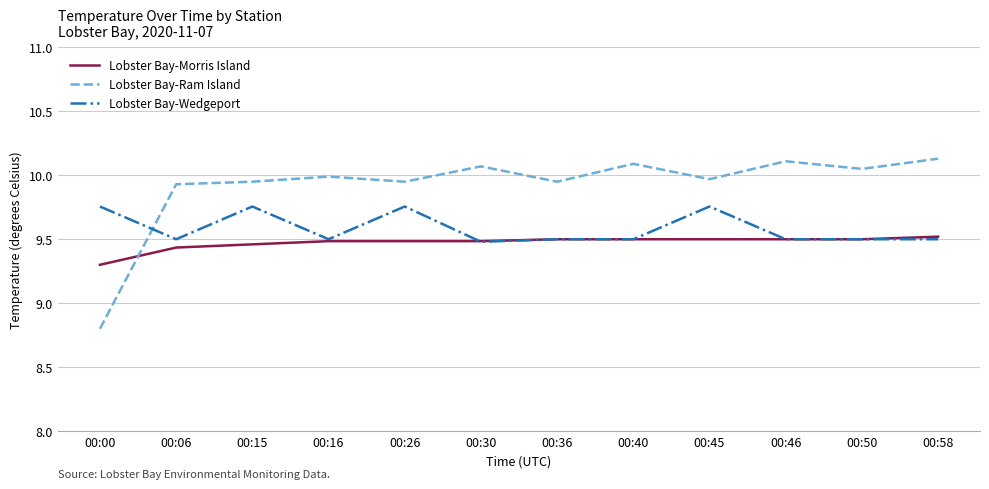

At which label is Lobster Bay-Ram Island closest to 9?

00:00